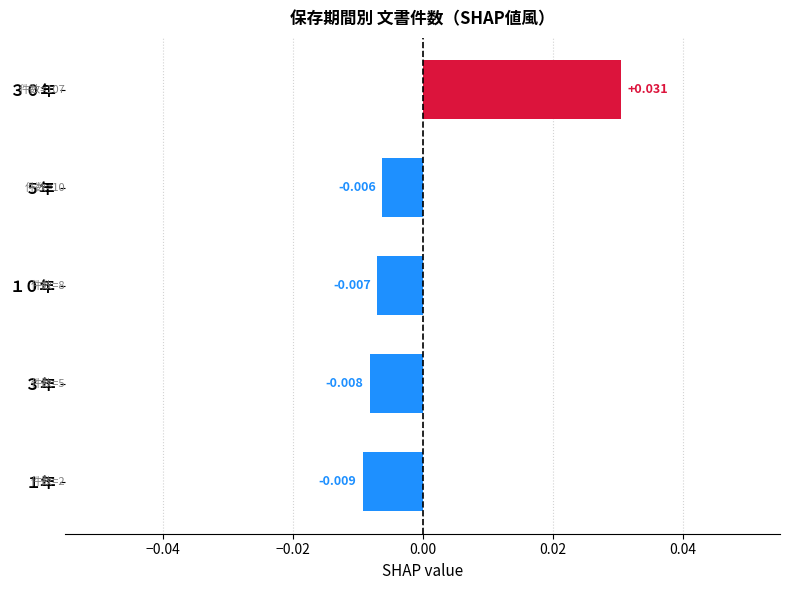

List the labels in order of value, largest first.

３０年, ５年, １０年, ３年, １年